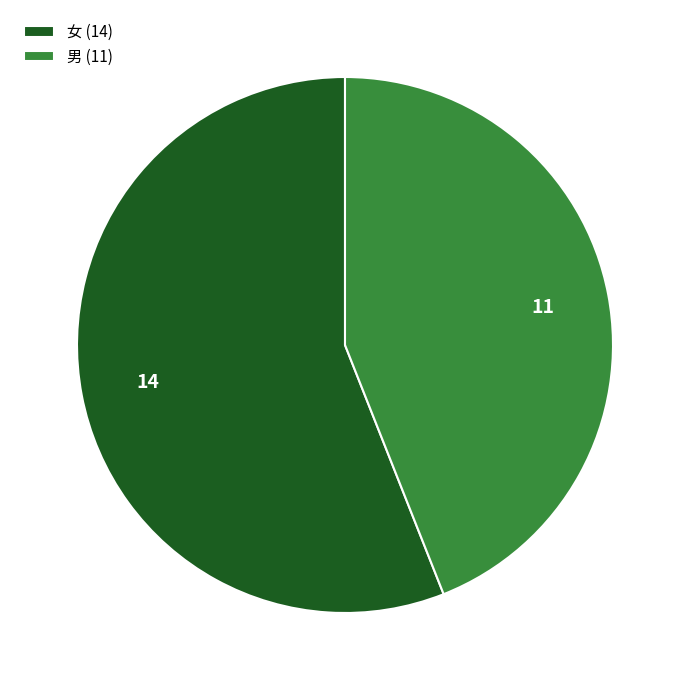

True or false: 男 (11) accounts for 53% of the total.

False